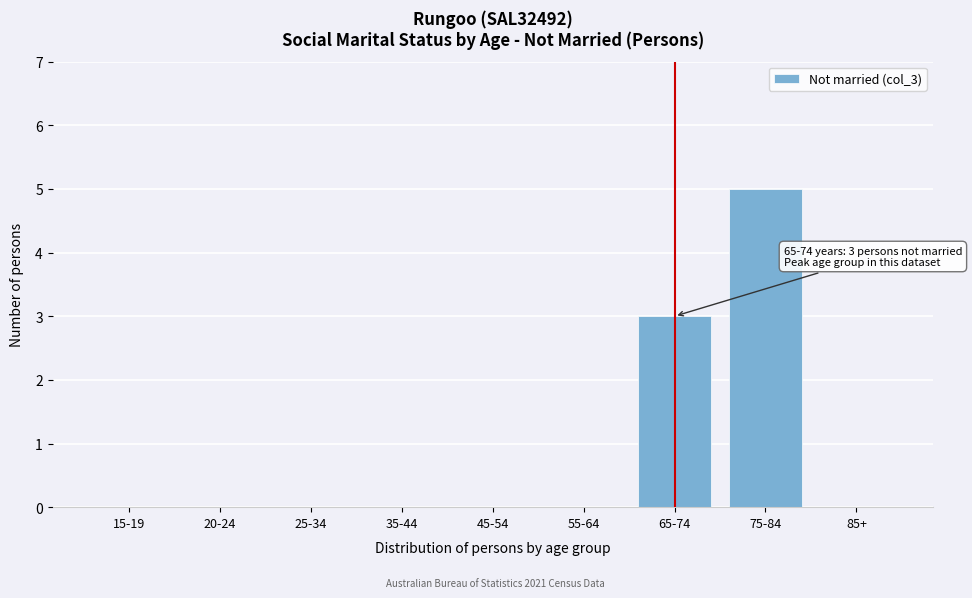

Reading left to right, transcribe all the data shown in this chart.

15-19=0	20-24=0	25-34=0	35-44=0	45-54=0	55-64=0	65-74=3	75-84=5	85+=0